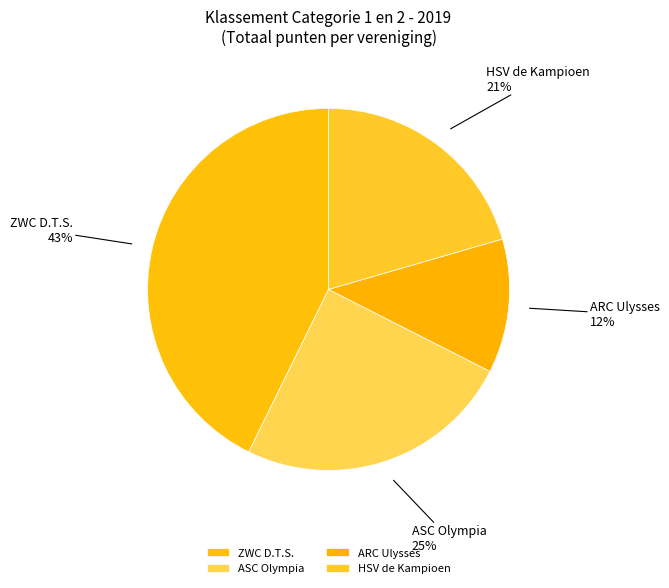

Which has a higher value, ZWC D.T.S. or ARC Ulysses?

ZWC D.T.S.